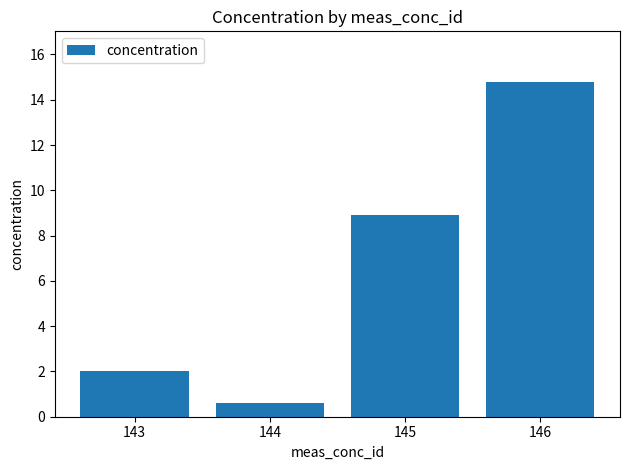

What is the average value?

6.6